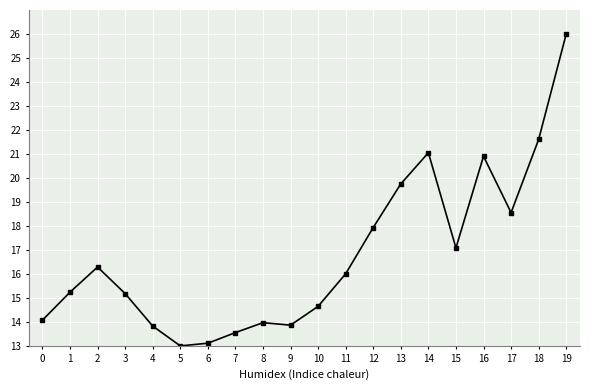

Is this an area chart (filled region under the line)?

No